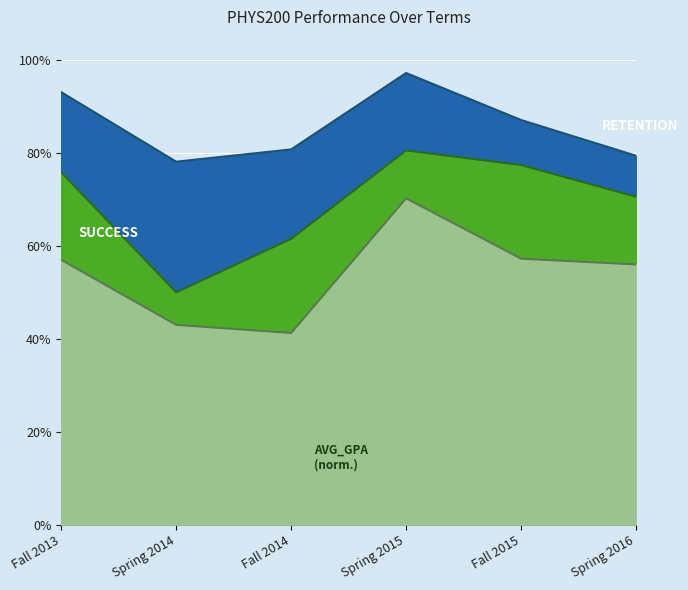

Count the number of categories in the chart.

6